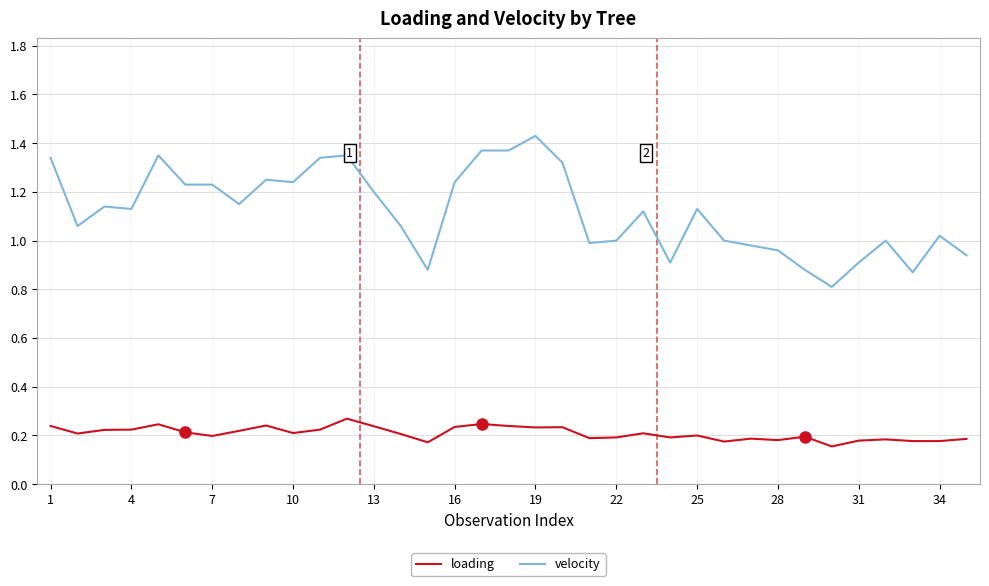

What is the lowest value of the velocity series?

0.8